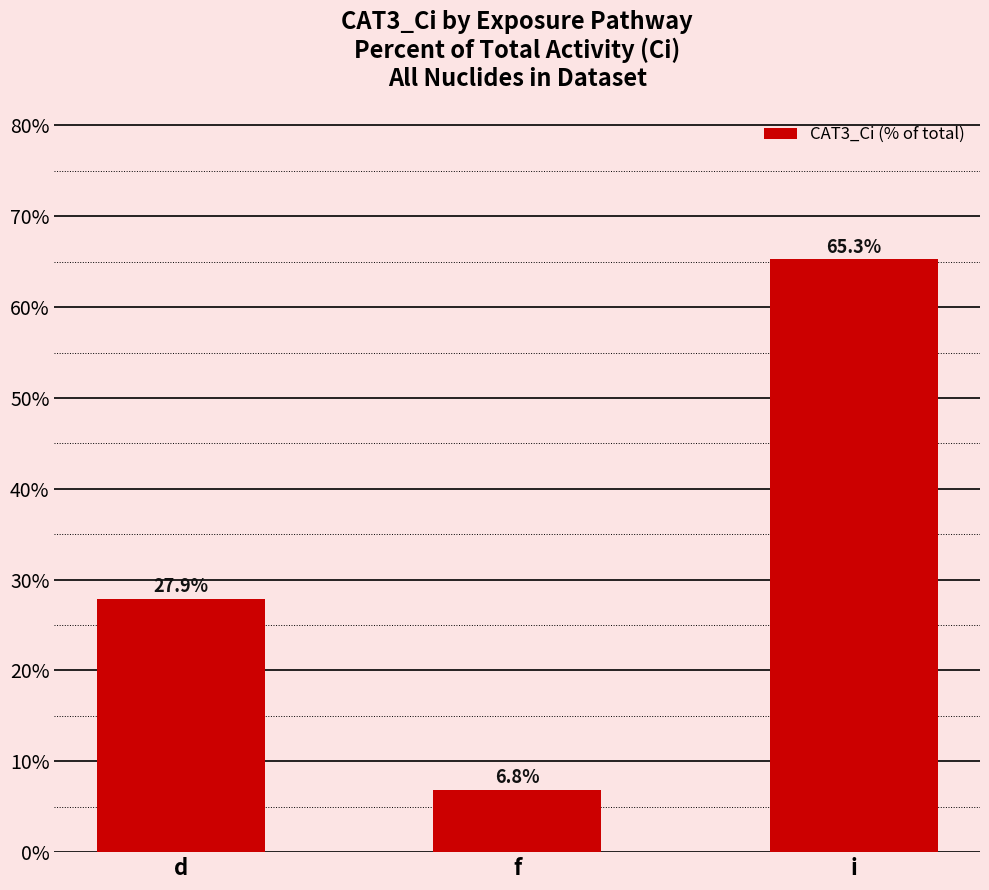

What is the change in value from d to i?

+37.4